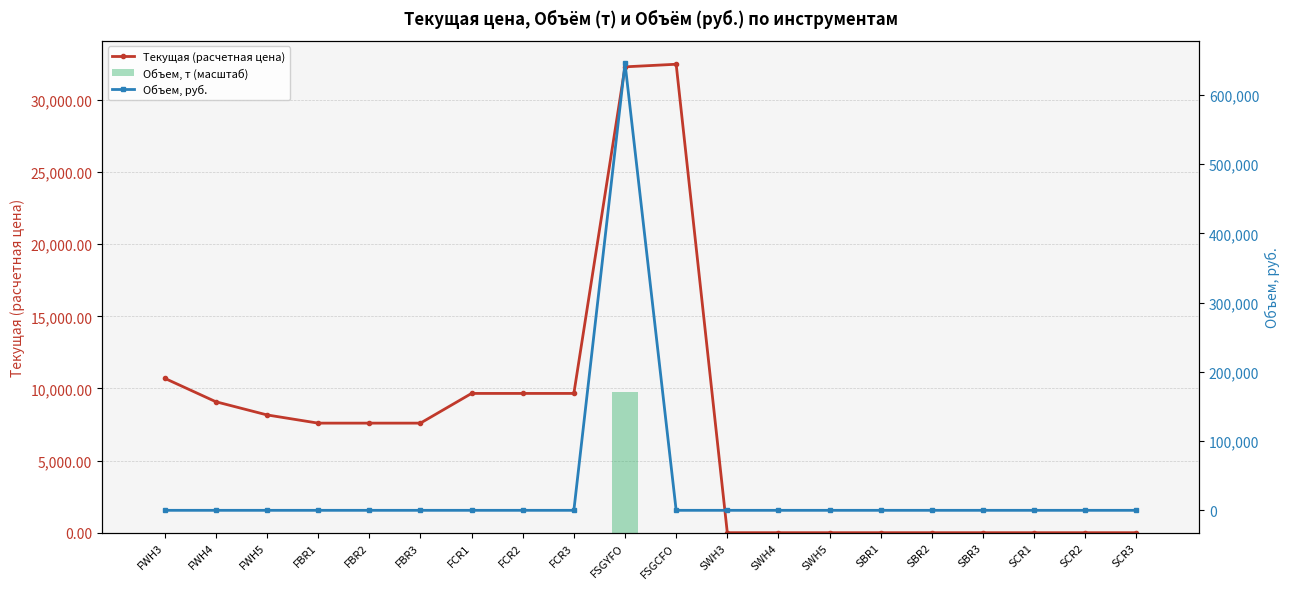

At which category is the sum across all series the highest?

FSGYFO